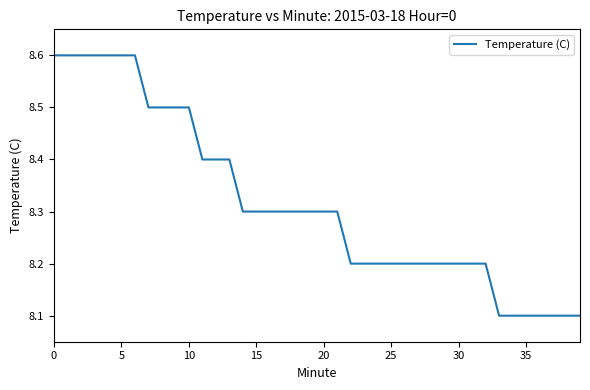

What is the difference between the maximum and minimum values?

0.5